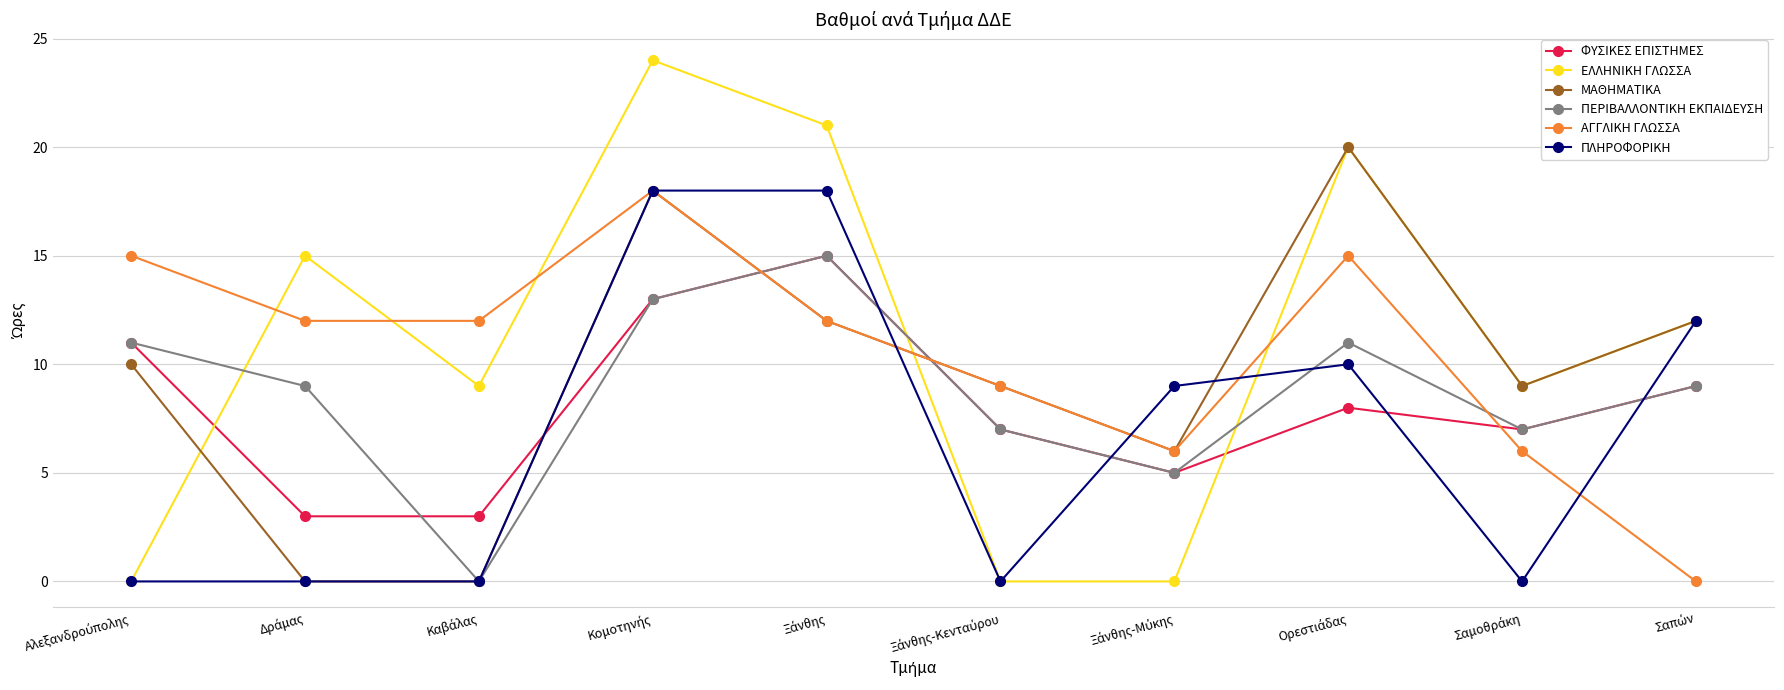

Which series has the widest spread of values?

ΕΛΛΗΝΙΚΗ ΓΛΩΣΣΑ